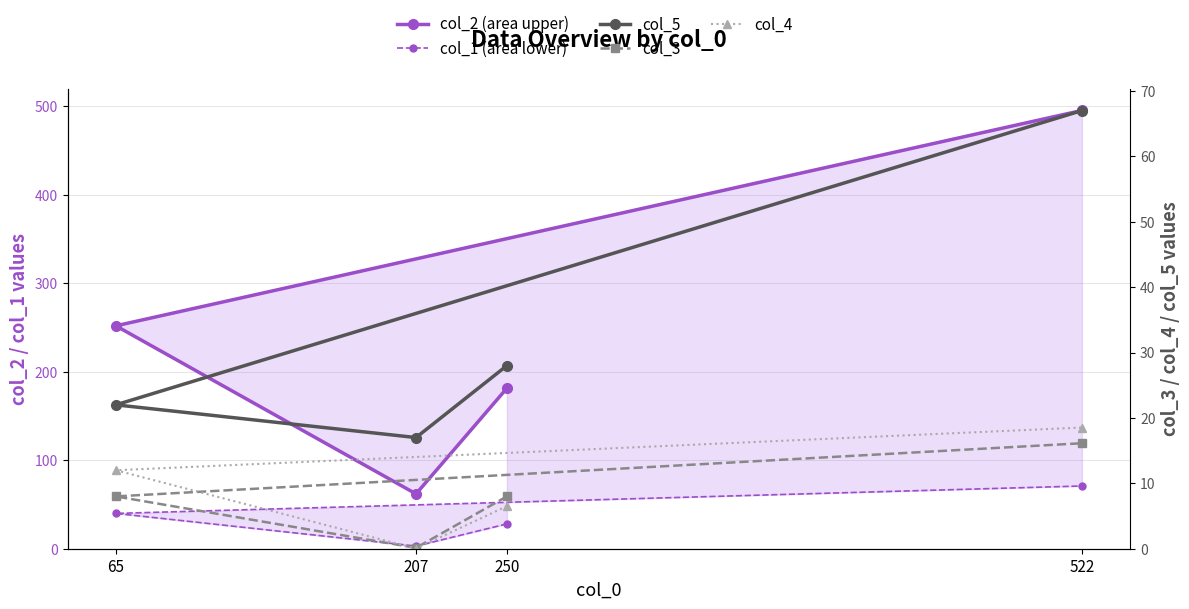

The value of col_5 at 250 is 42.0. True or false?

False